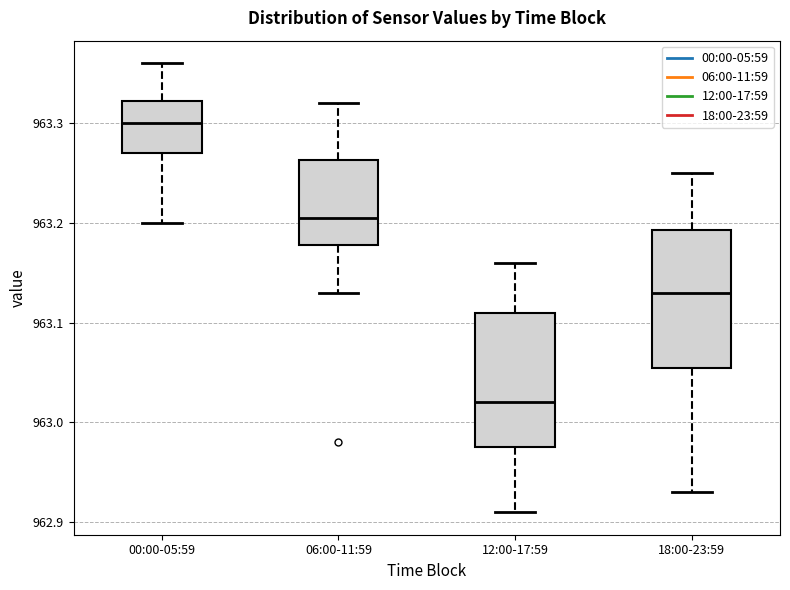

Where does the upper whisker of the box for 12:00-17:59 end on the y-axis? The values are not printed on the chart, so give them approximately, as read against the axis.

963.16